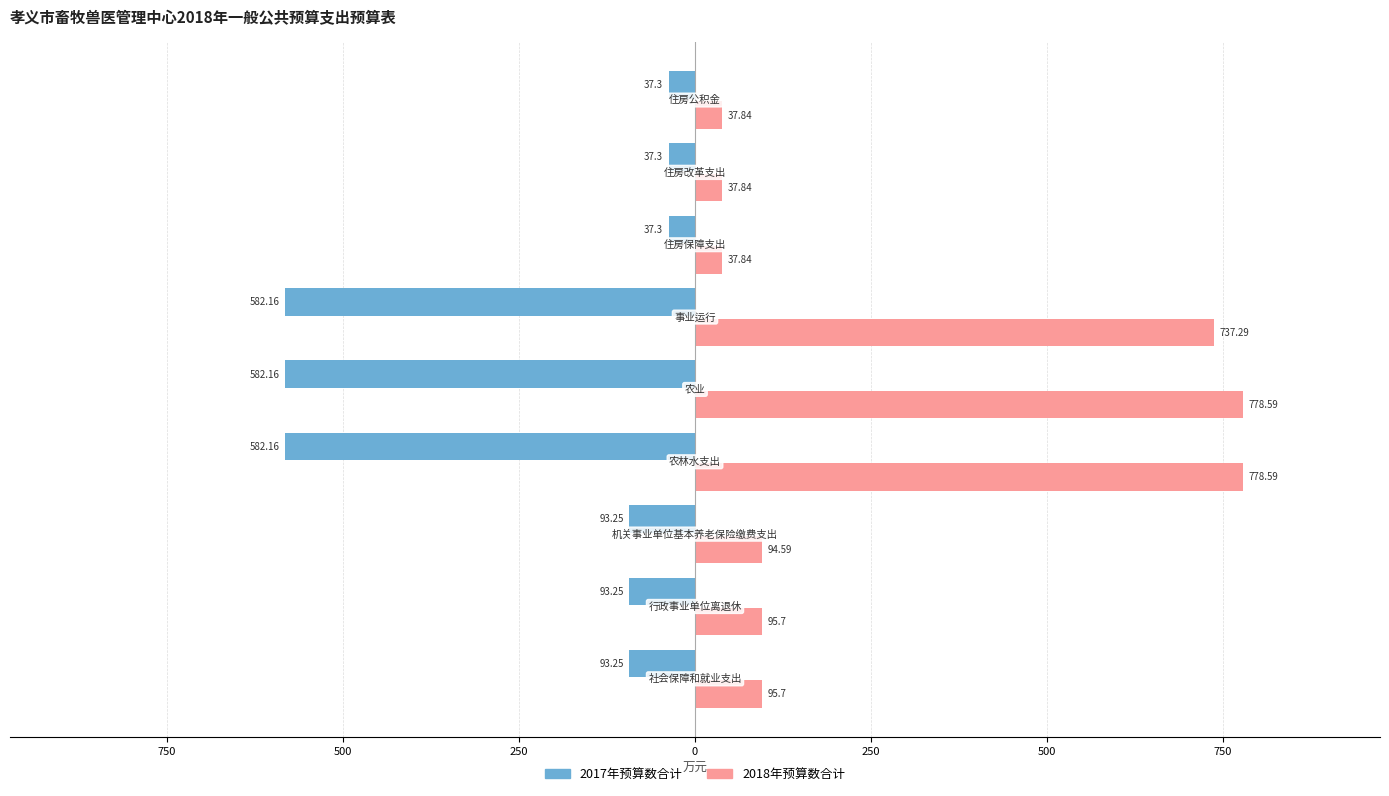

What are all the series names shown in the legend?

2017年预算数合计, 2018年预算数合计